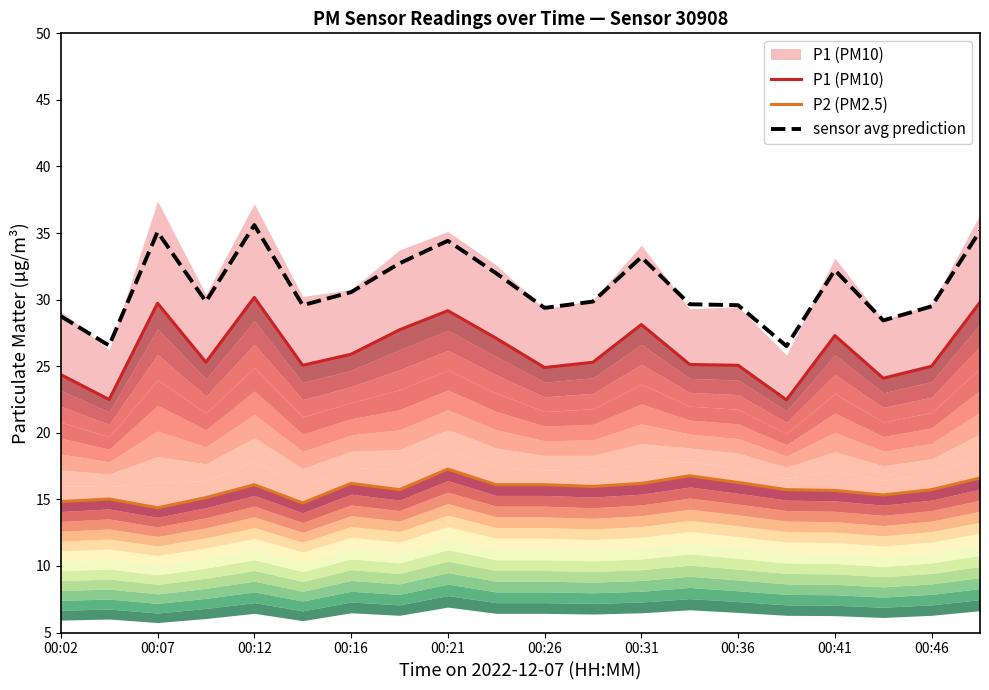

True or false: sensor avg prediction has a value of 30.6 at 00:16.

True